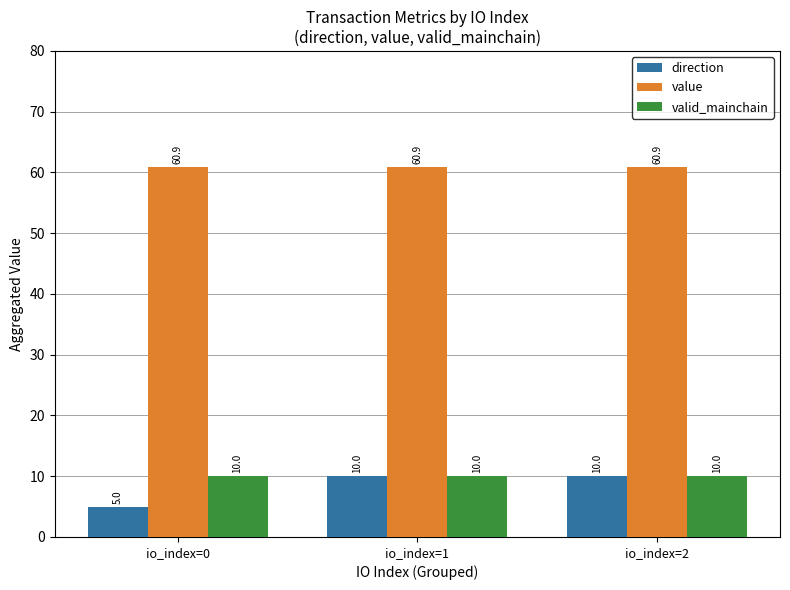

The value series shows 83.2 at io_index=2. True or false?

False